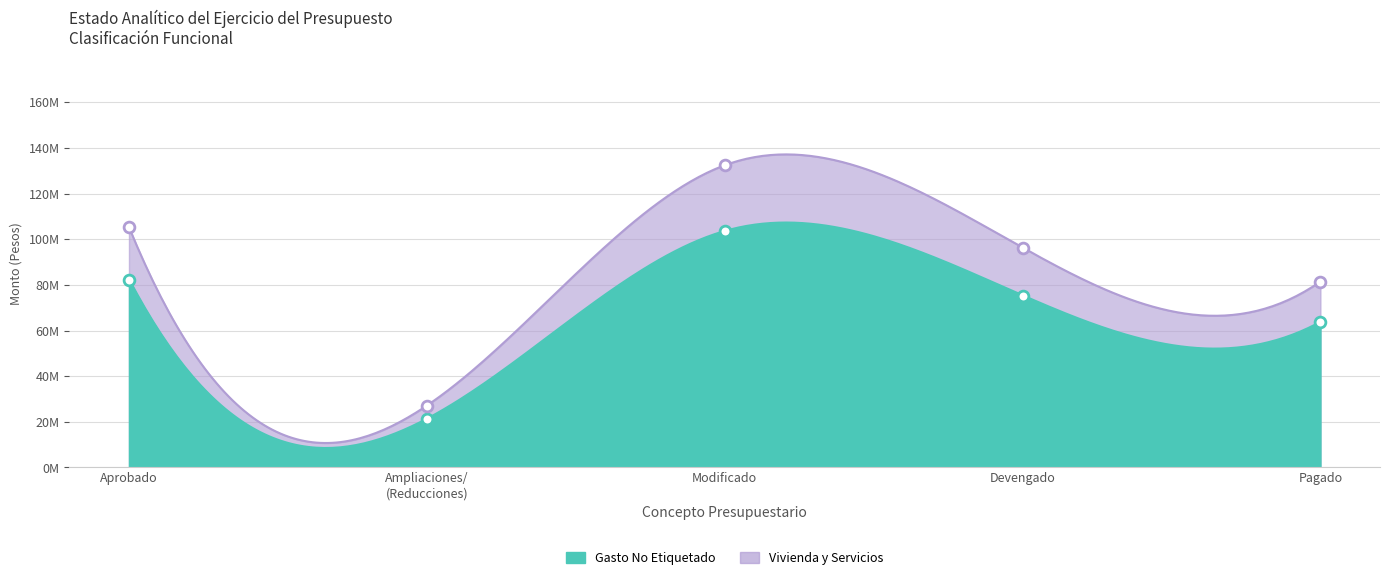

What is the total value across all series at Aprobado?

187545108.7